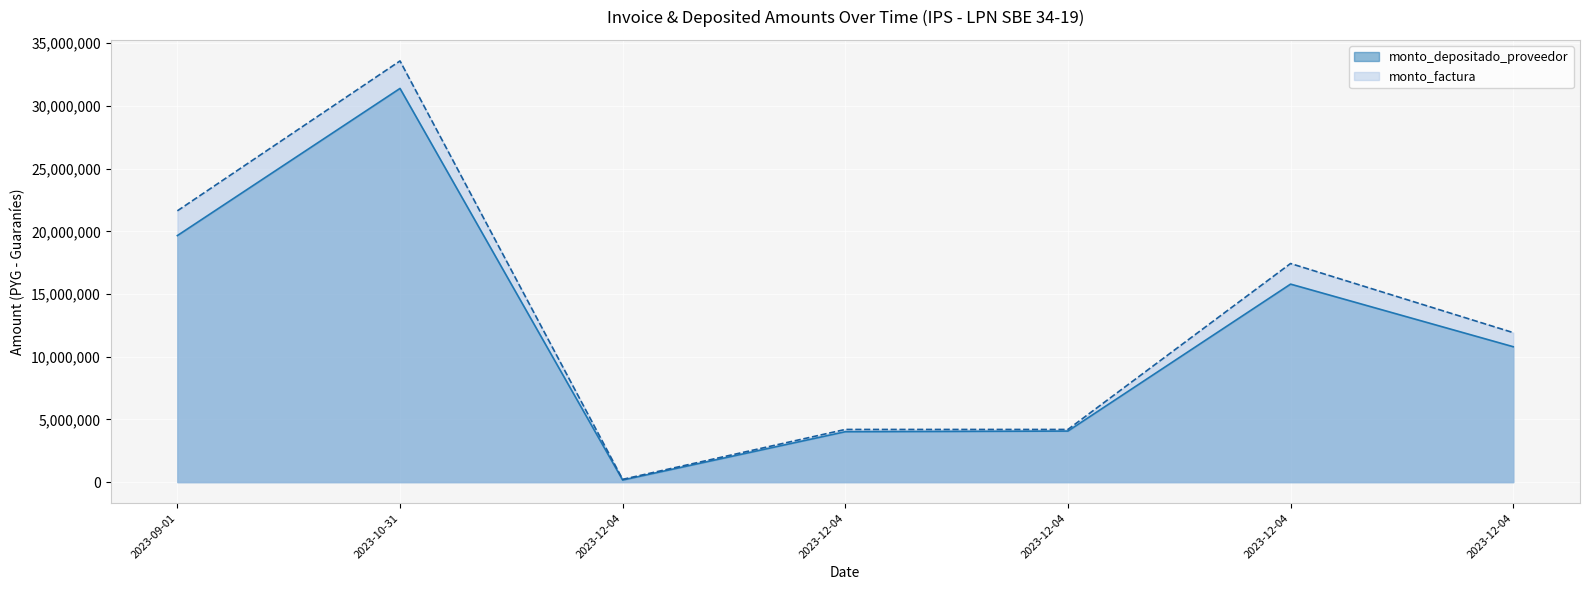

What is the average value of the monto_depositado_proveedor series?

12271501